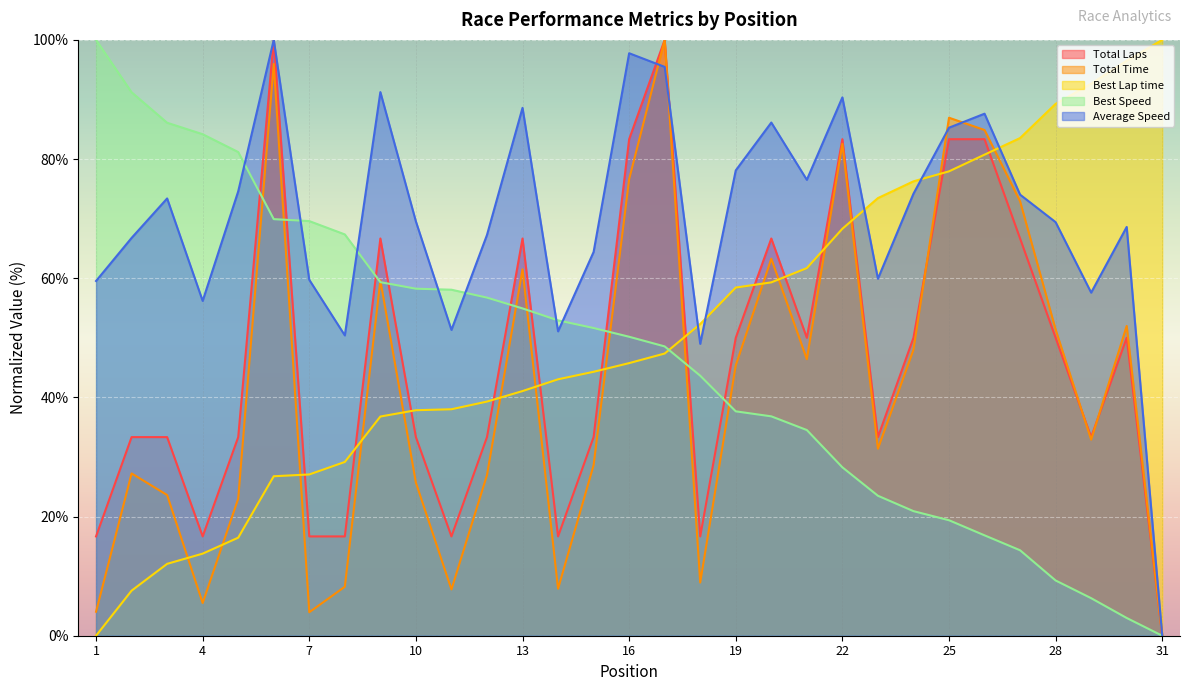

What is the value of the Total Time point at the 27th from the left?

72.9